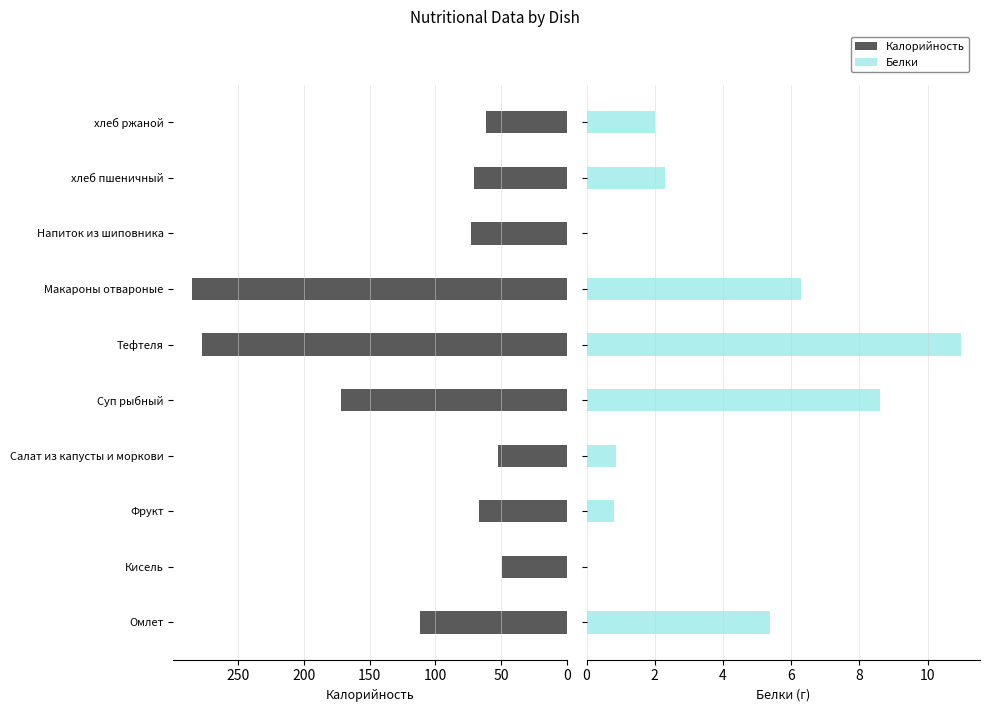

The value of Калорийность at Напиток из шиповника is 47.6. True or false?

False